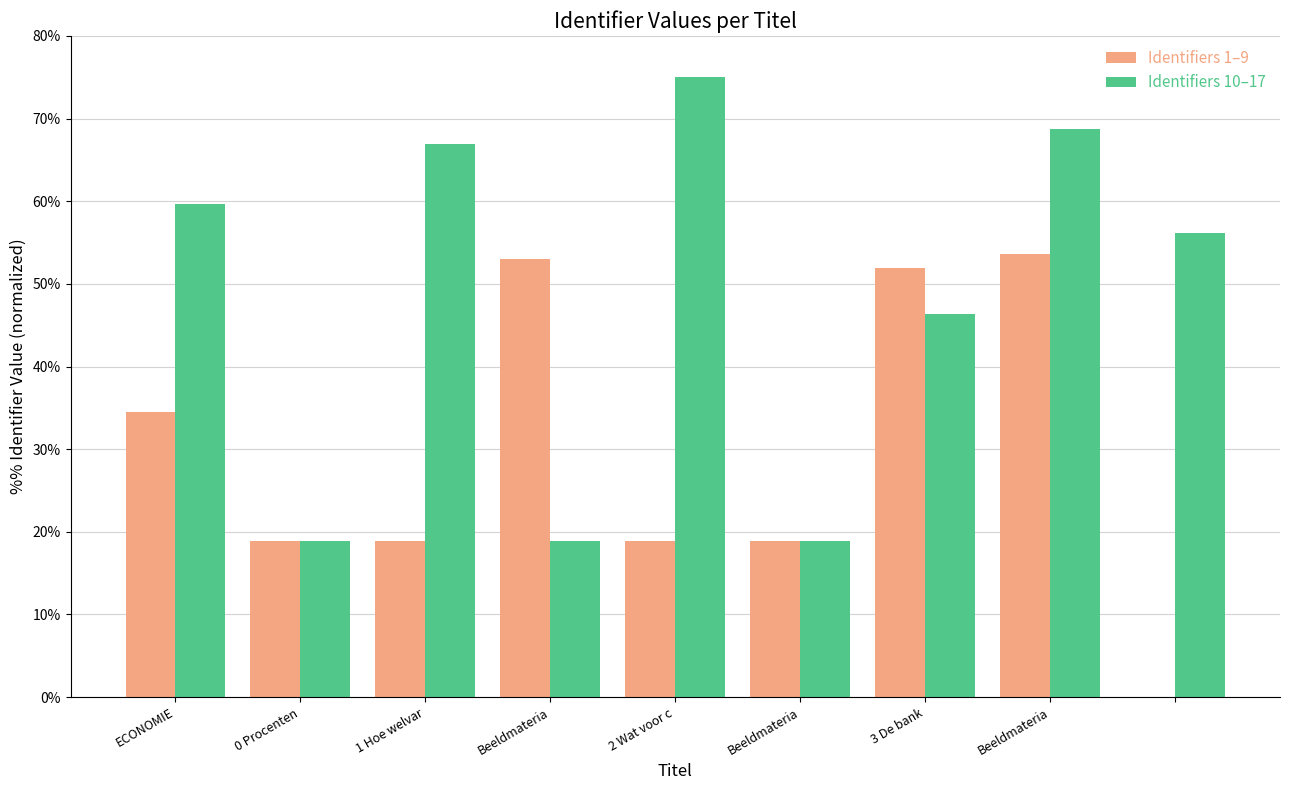

What is the average value of the Identifiers 10–17 series?

47.7